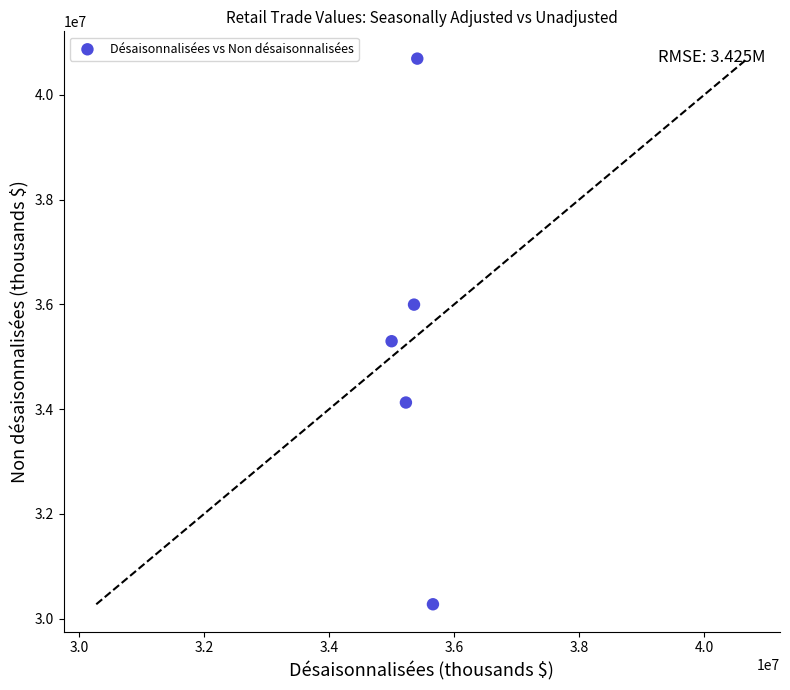

What is the average Y value?

35278392